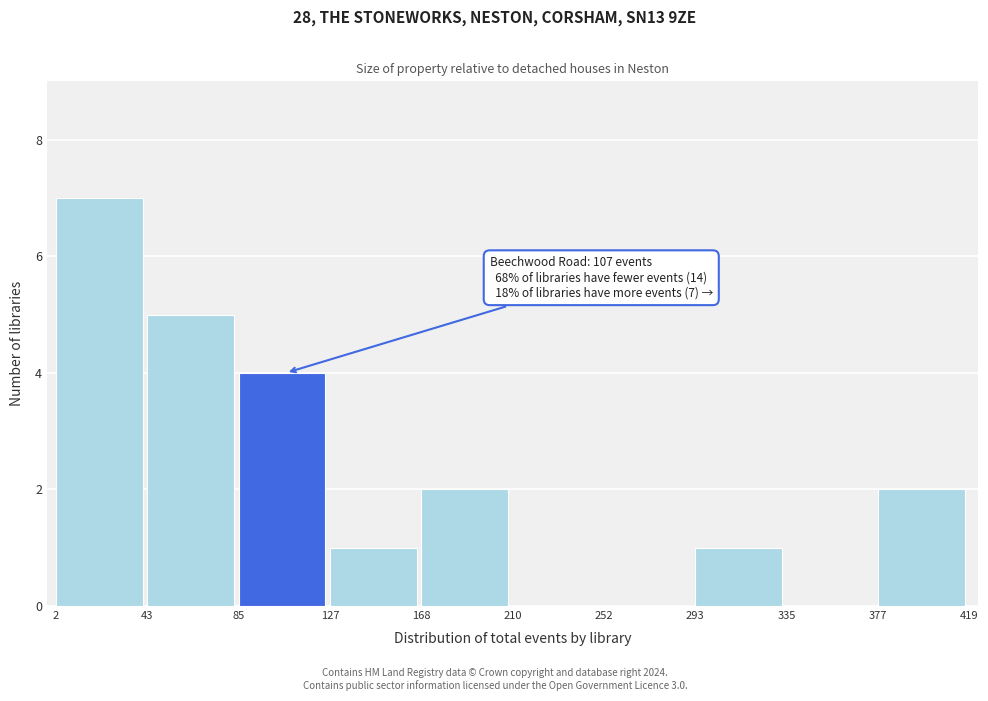

Which range on the x-axis has the tallest bar?

2 to 43